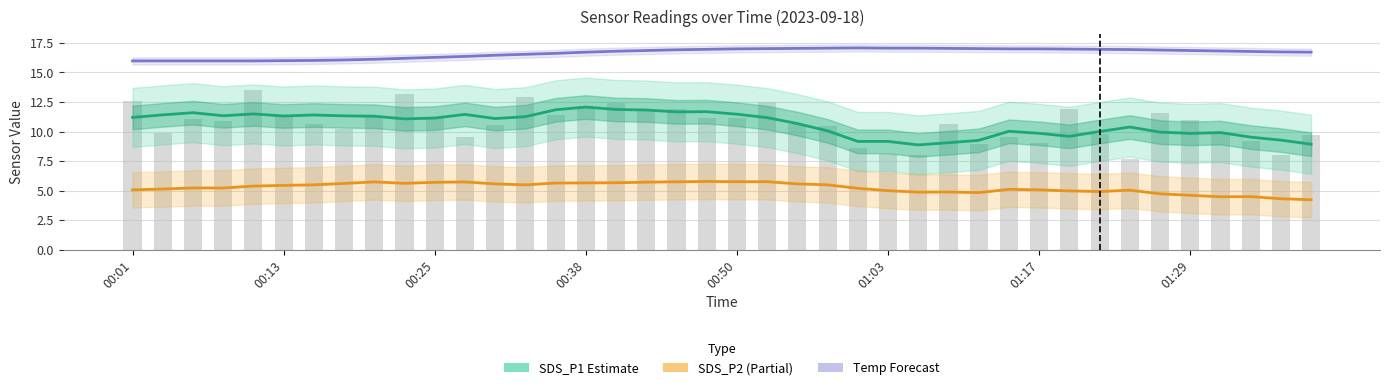

What is the minimum value for SDS_P2 estimate (partial)?

4.2